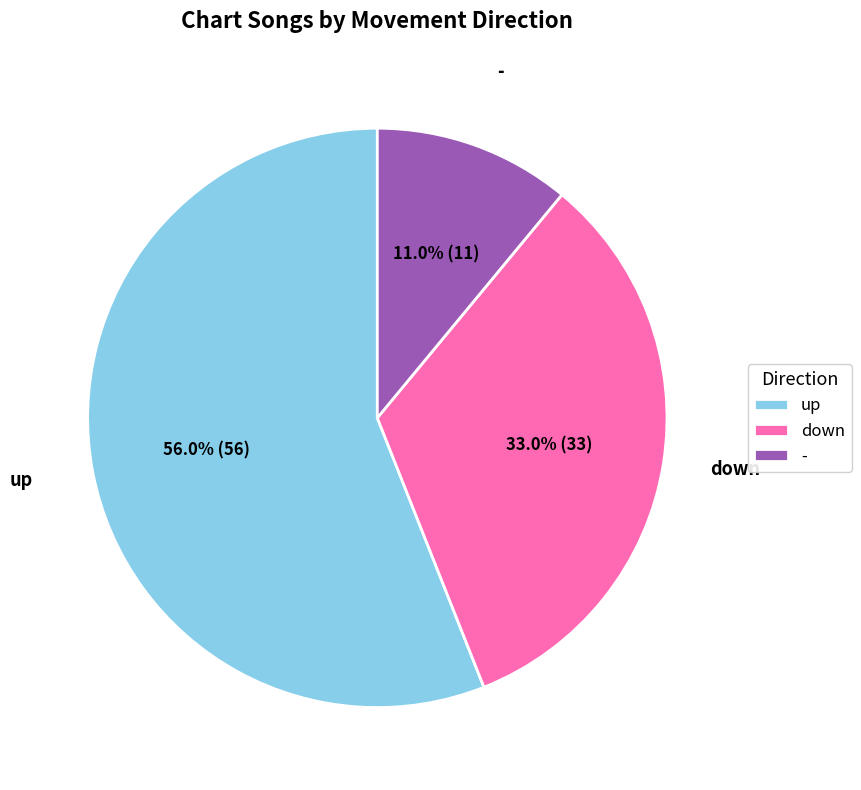

What percentage is the up slice, to the nearest percent?

56%